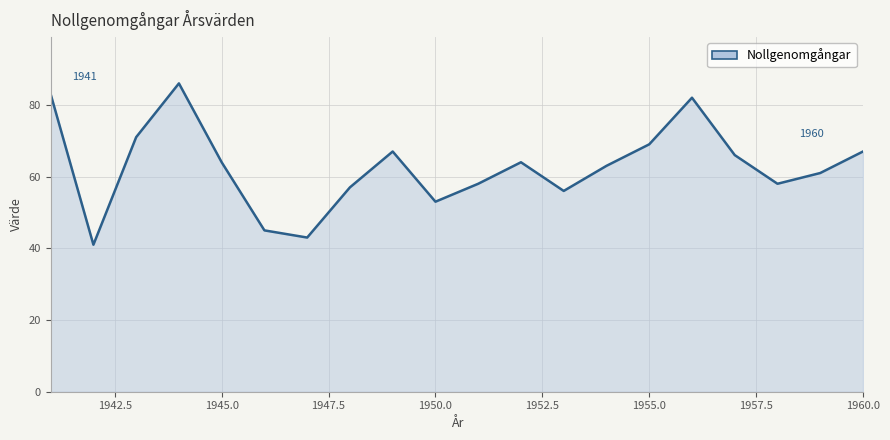

What is the difference between the maximum and minimum values?

45